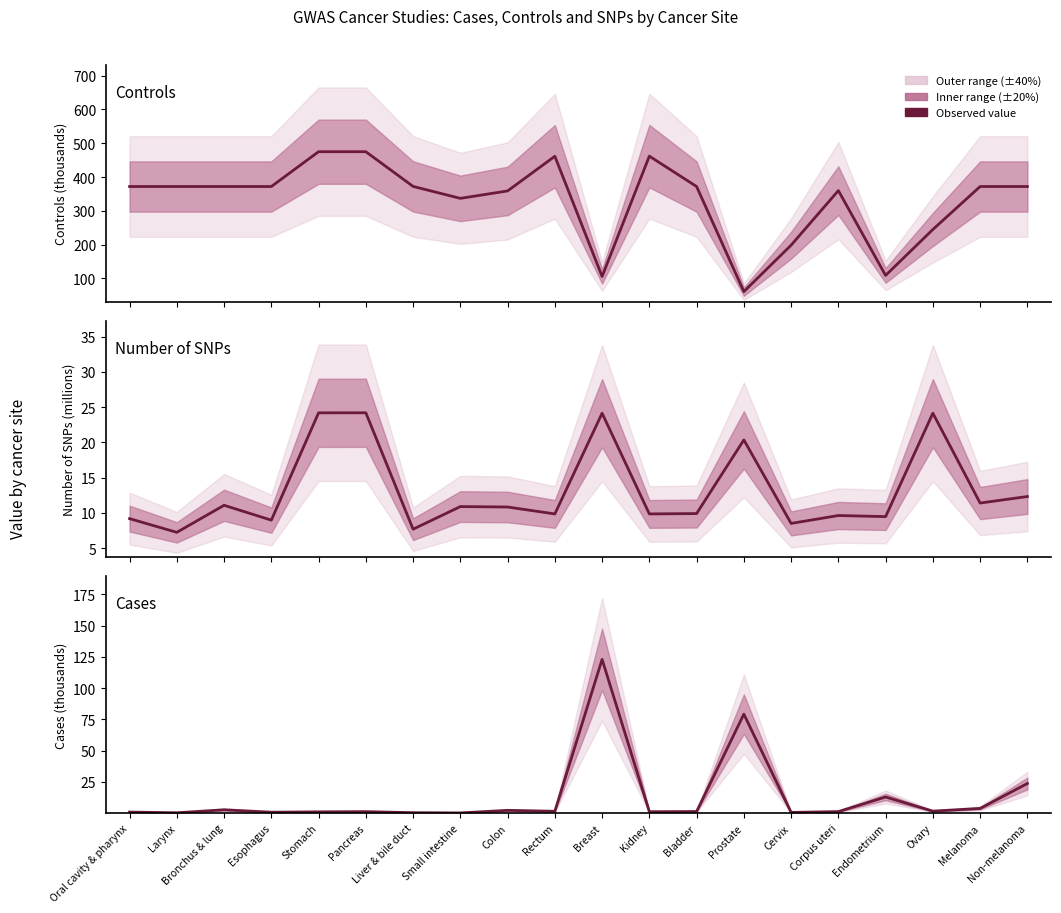

What is the label of the 20th point from the left?

Non-melanoma